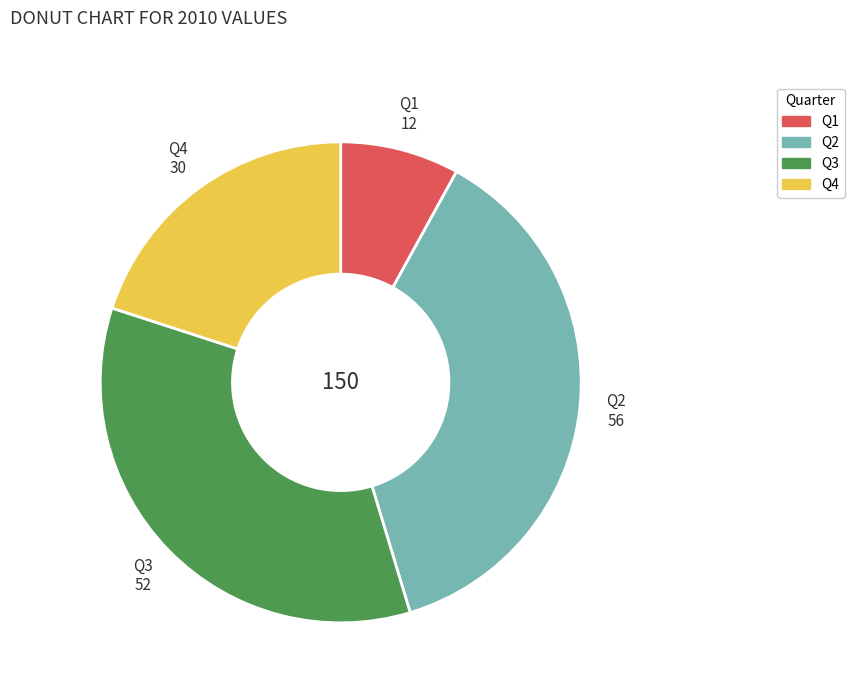

Rank the categories by value from lowest to highest.

Q1, Q4, Q3, Q2